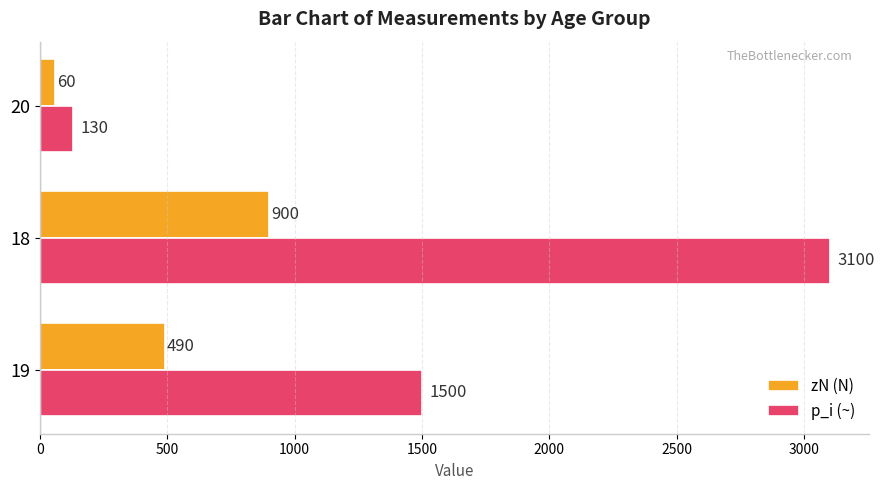

What is the total value across all series at 19?

1990